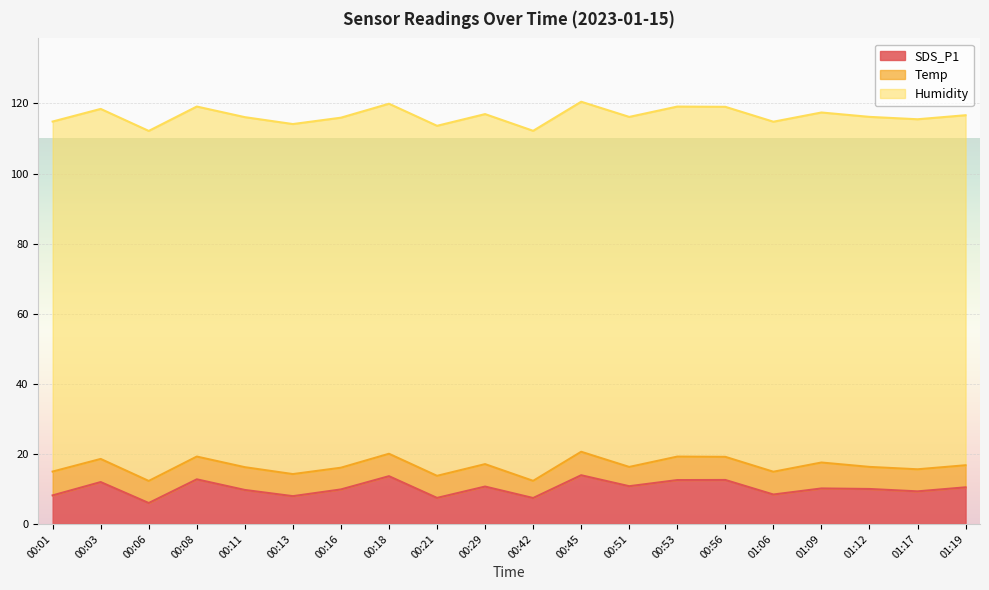

Is it true that SDS_P1 equals 12.7 at 00:08?

True